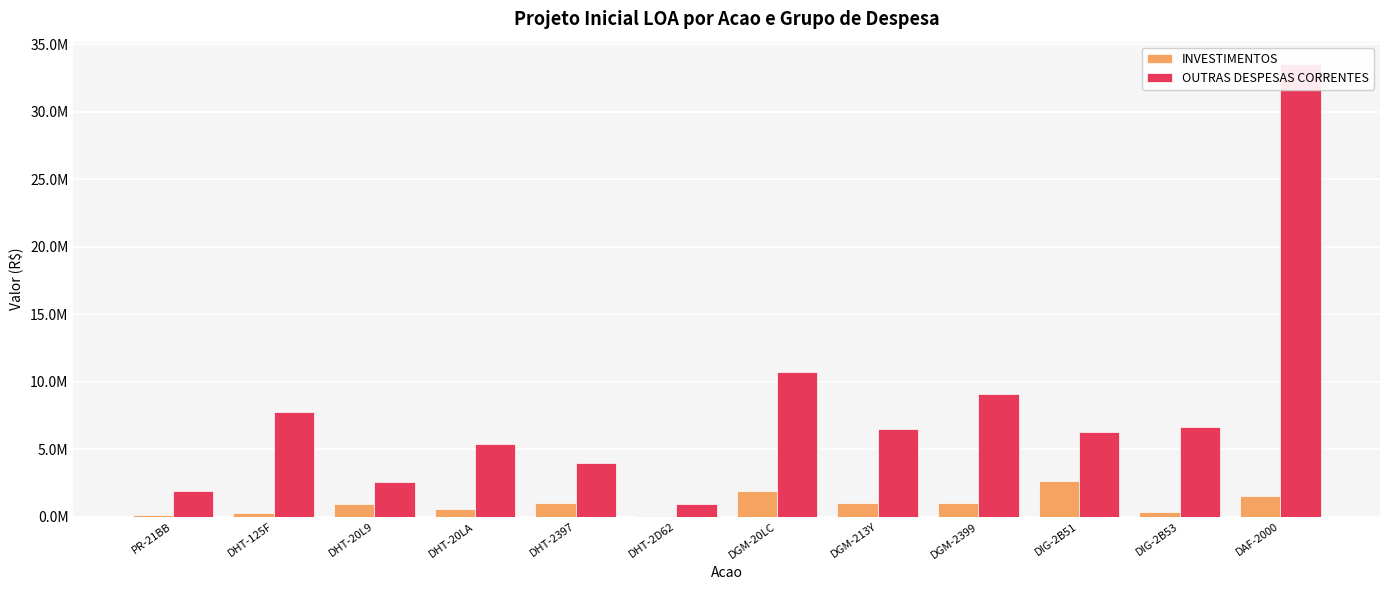

What is the approximate value of INVESTIMENTOS at DHT-20L9?

900000